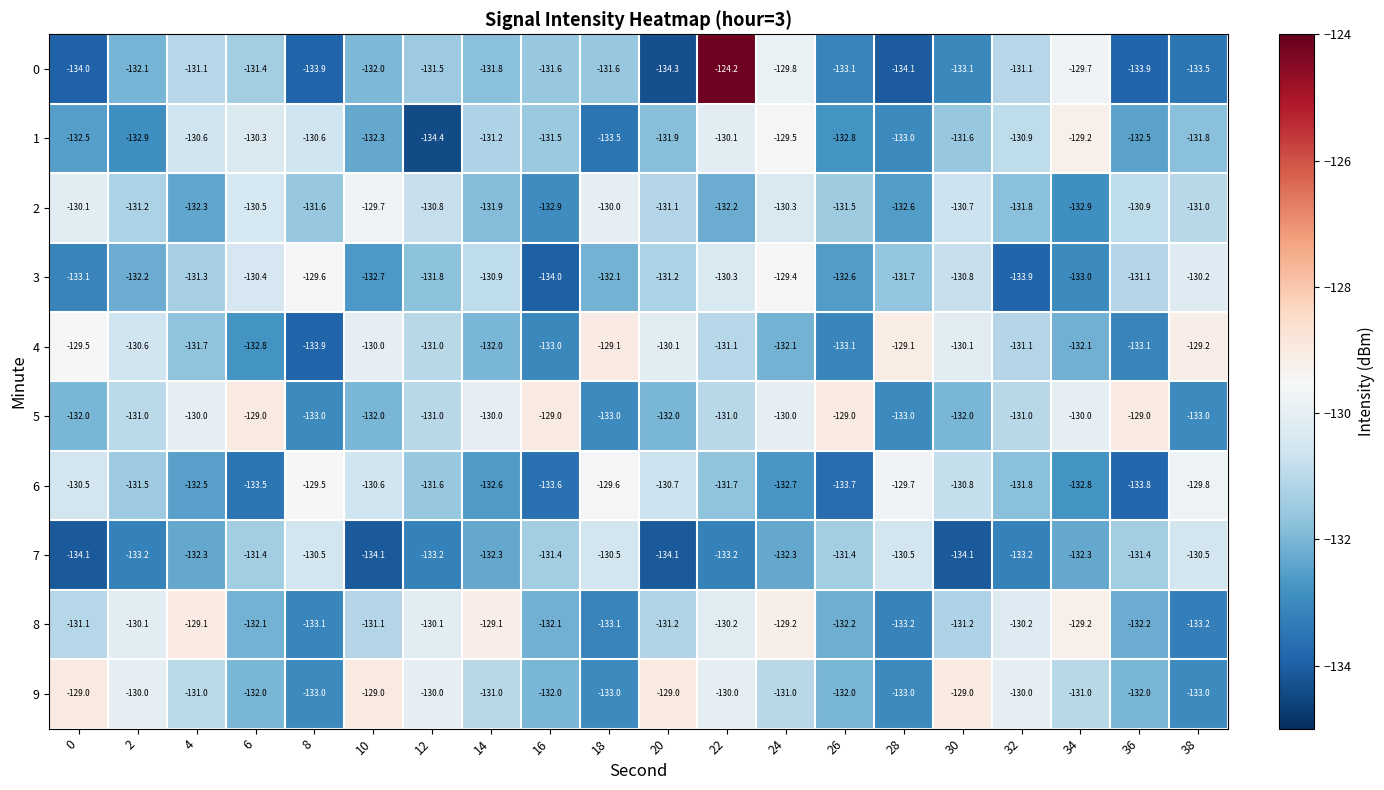

Where is 2 nearest to the value -131?

38